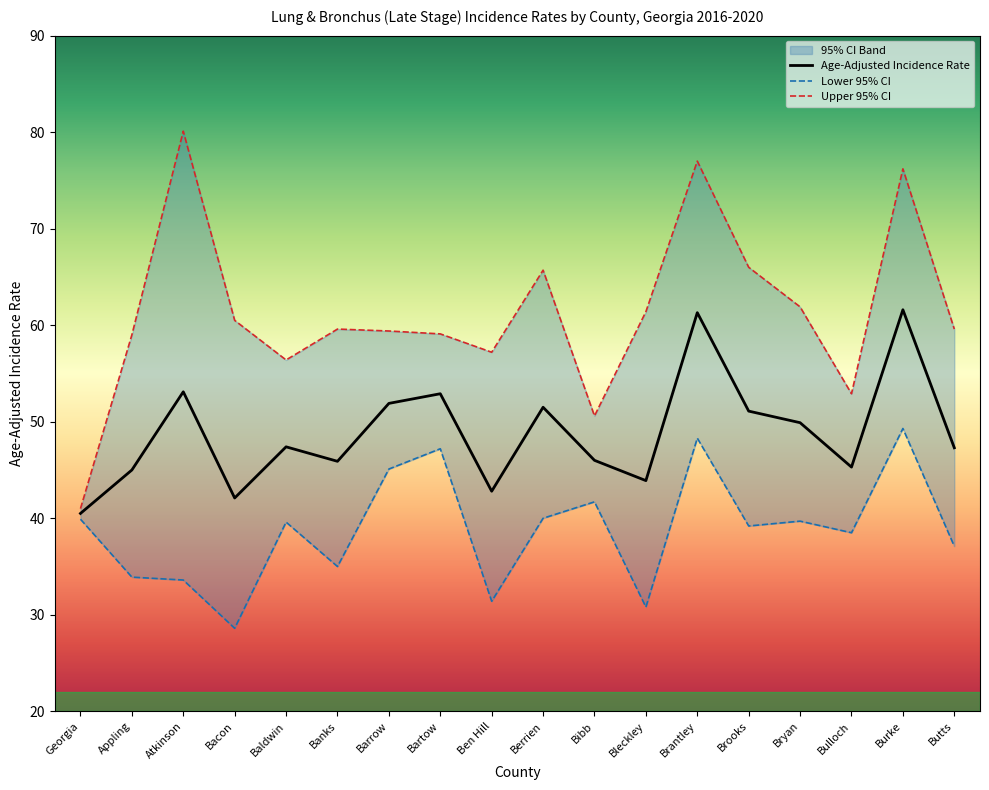

How many data points in Lower 95% CI are less than 39?

8